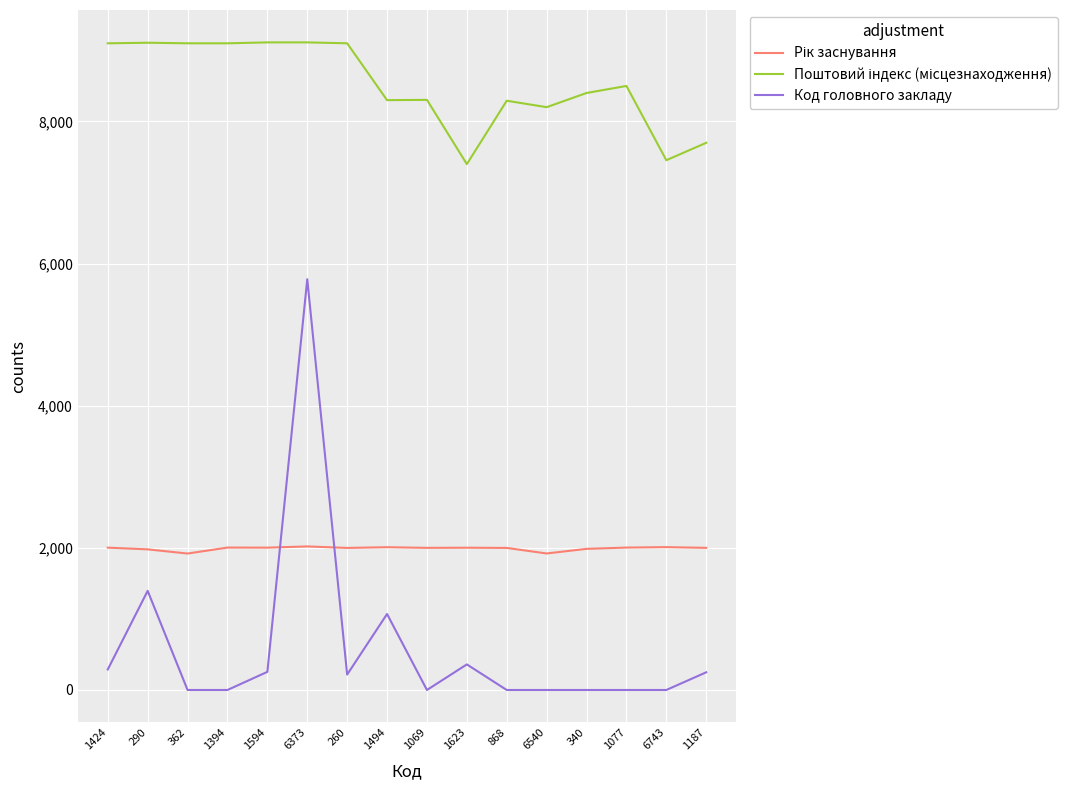

Which series has the widest spread of values?

Код головного закладу